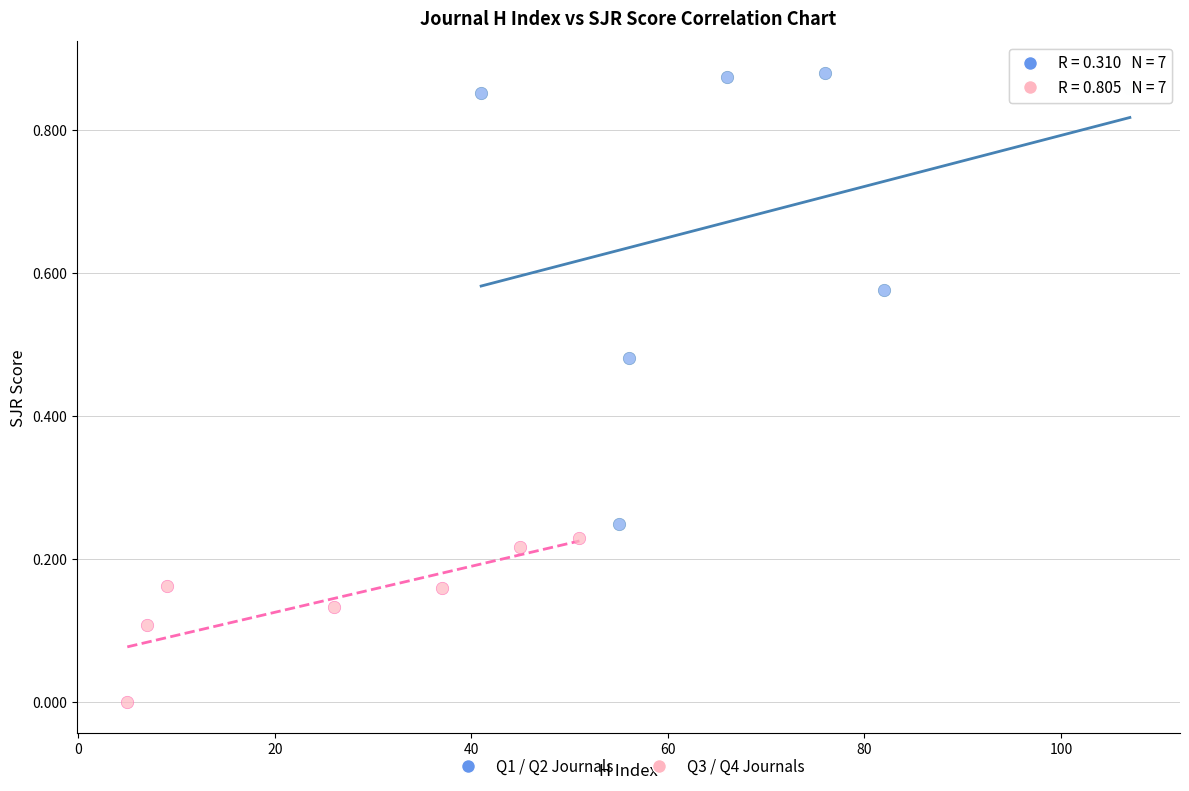

Which series has the largest Y range (max minus min)?

Q1 / Q2 Journals